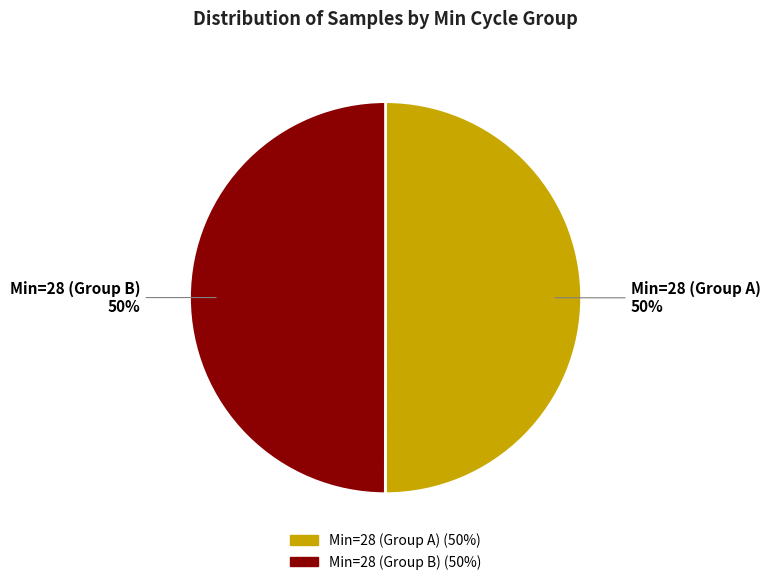

Count the number of slices in the pie.

2